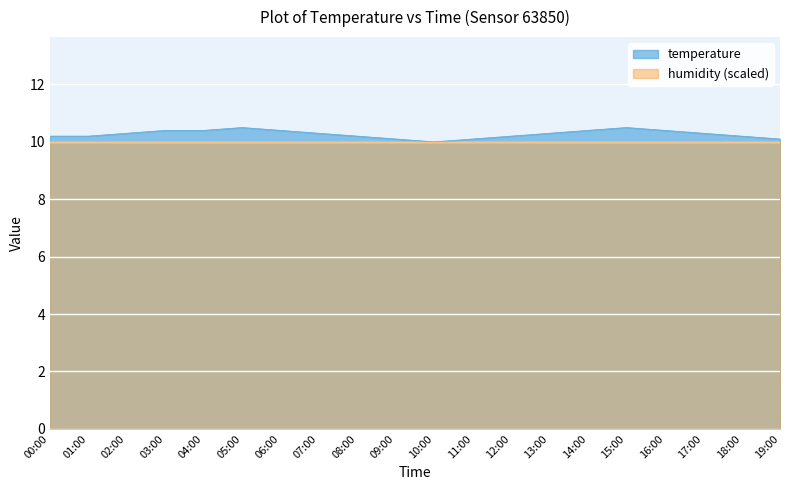

List the labels in order of value, largest first.

05:00, 15:00, 03:00, 04:00, 06:00, 14:00, 16:00, 02:00, 07:00, 13:00, 17:00, 00:00, 01:00, 08:00, 12:00, 18:00, 09:00, 11:00, 19:00, 10:00